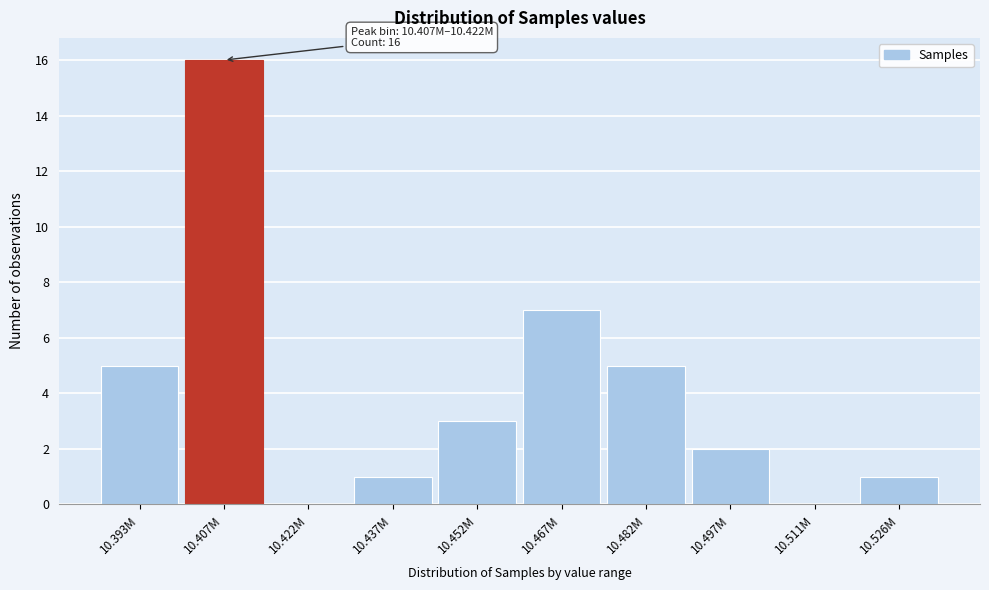

Reading left to right, transcribe all the data shown in this chart.

10.393M=5	10.407M=16	10.422M=0	10.437M=1	10.452M=3	10.467M=7	10.482M=5	10.497M=2	10.511M=0	10.526M=1